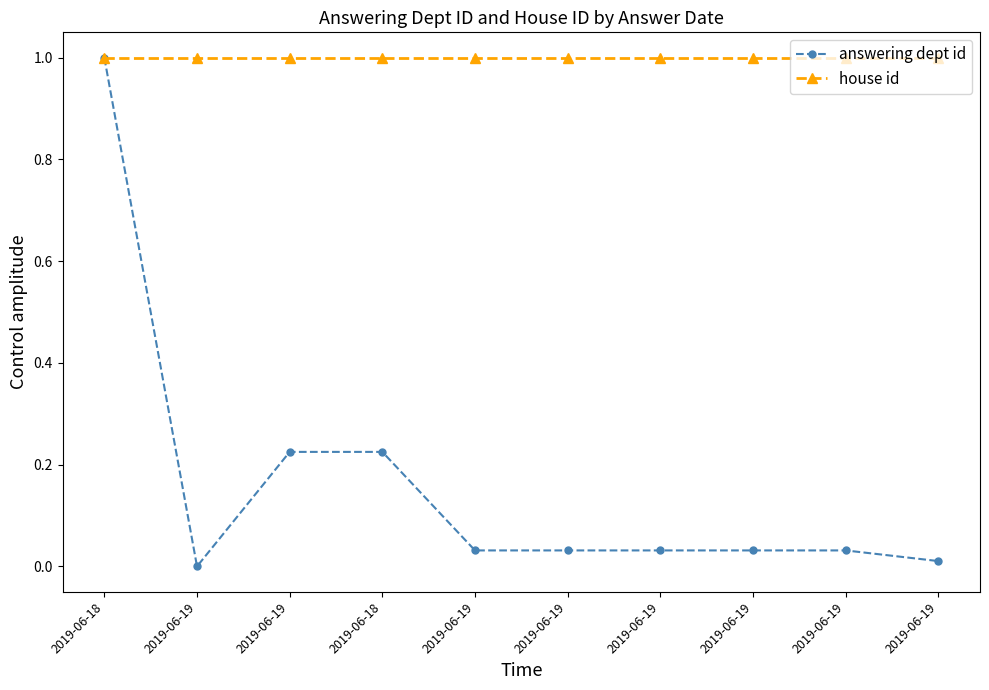

True or false: house id and answering dept id cross at least once.

False